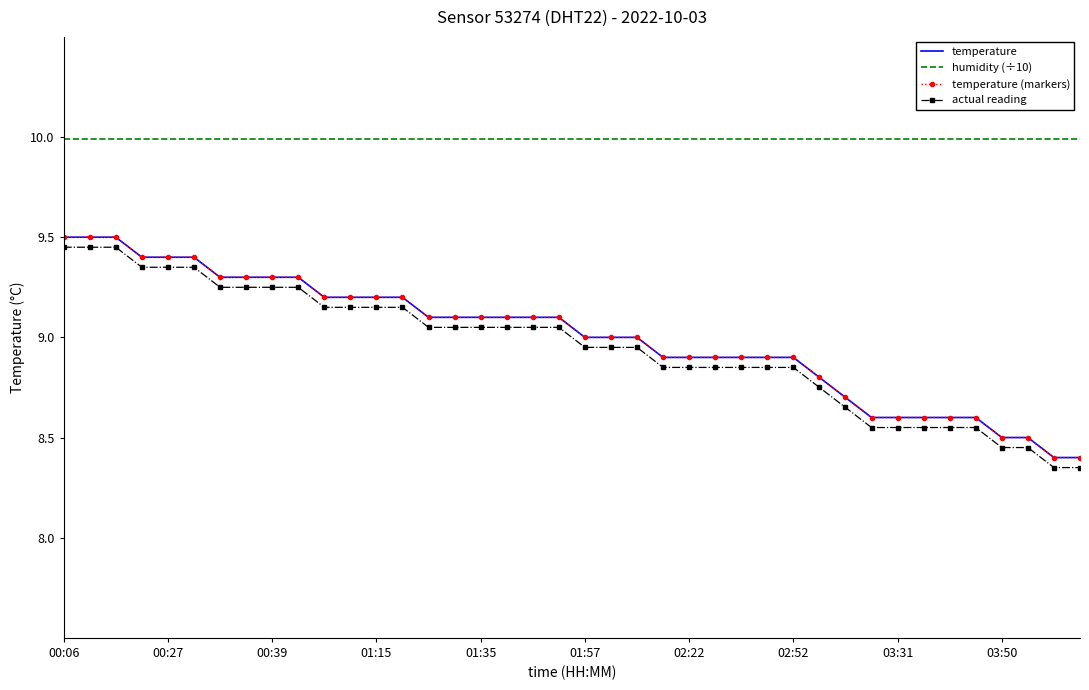

True or false: actual reading and humidity (÷10) cross at least once.

False